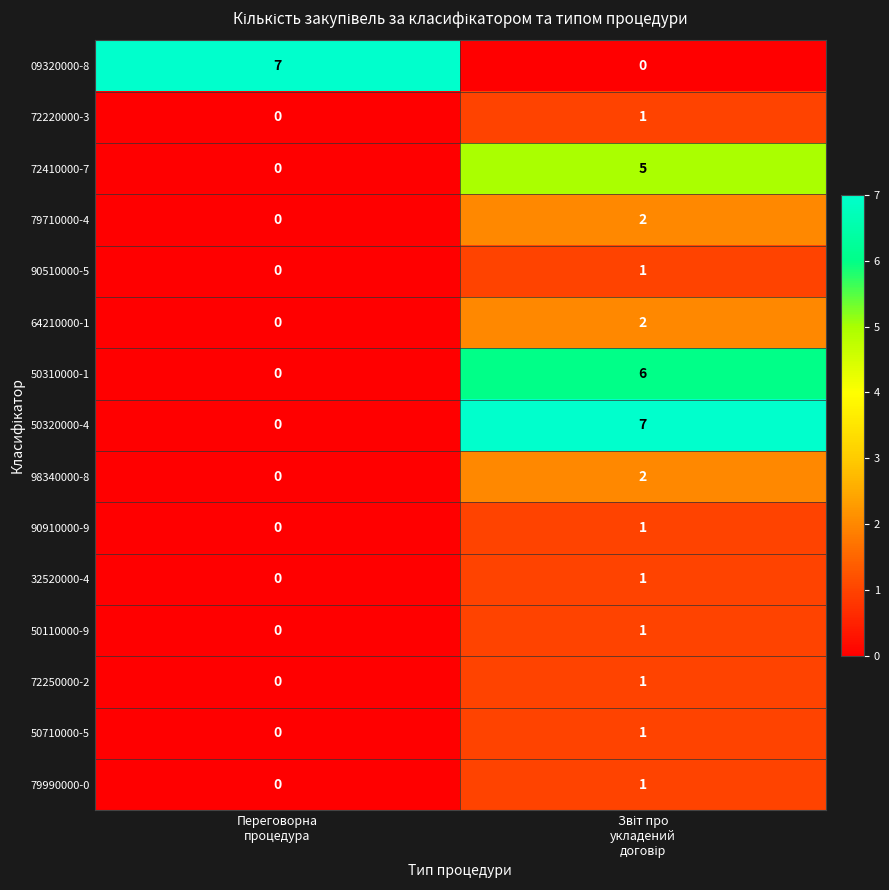

What is the maximum value for 50310000-1?

6